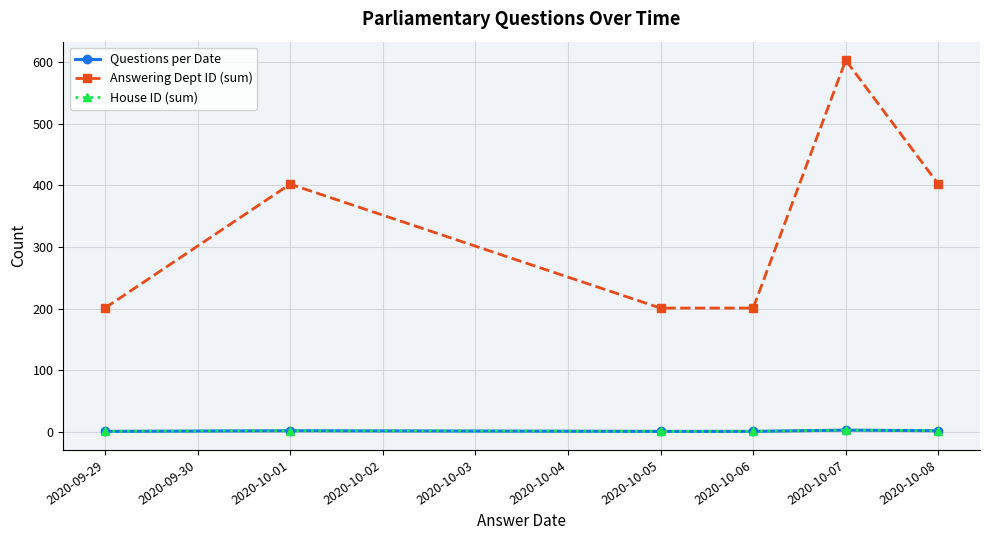

Is this an area chart (filled region under the line)?

No